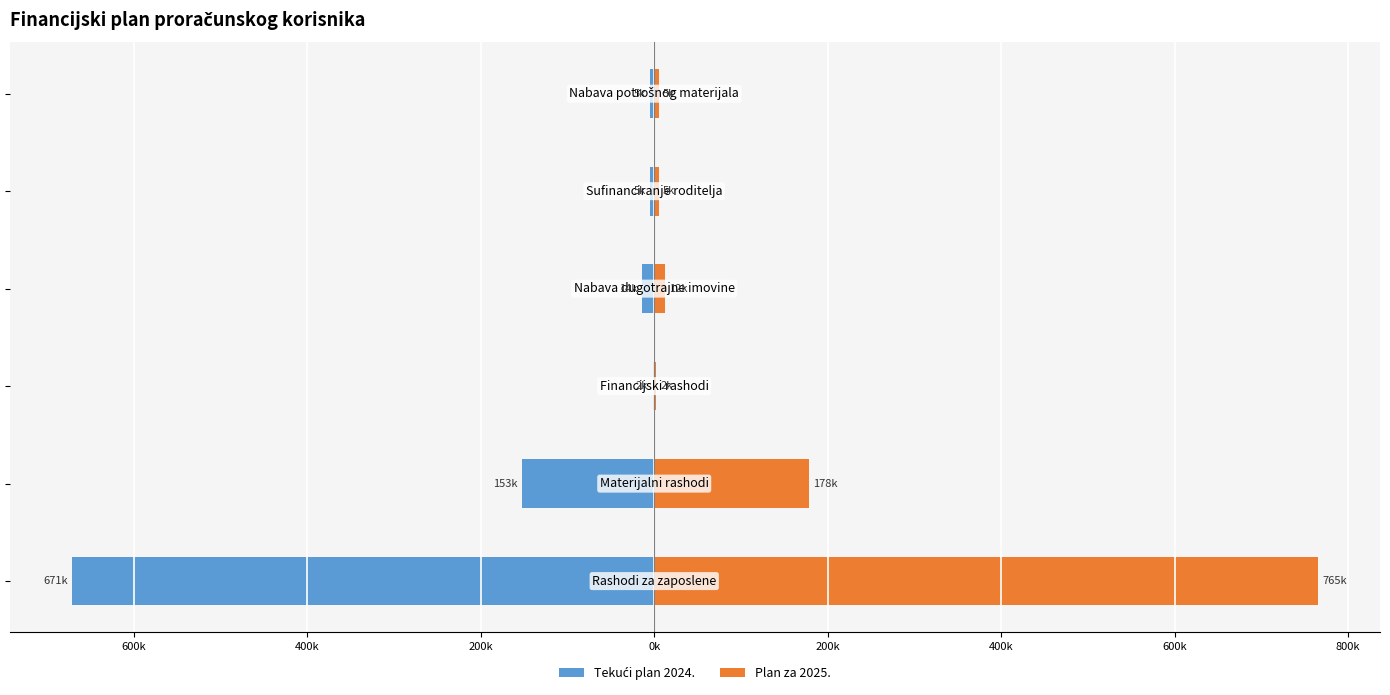

Reading left to right, what are all the values shown in this chart?

Tekući plan 2024.: -671	-153	-2	-14	-5	-5
Plan za 2025.: 765	178	2	12	5	5